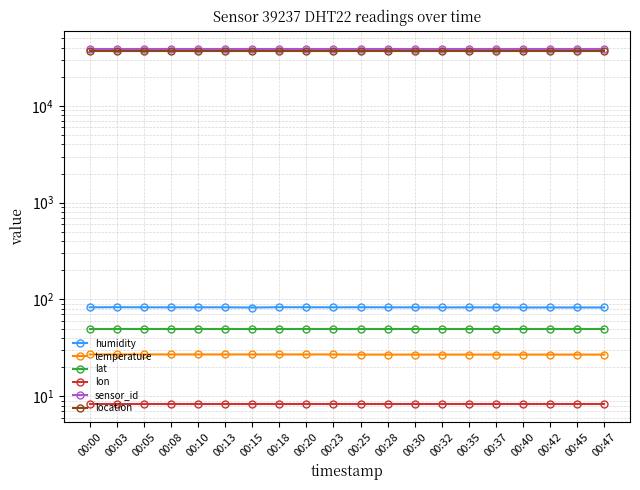

What is the sum of all location values?

737020.0